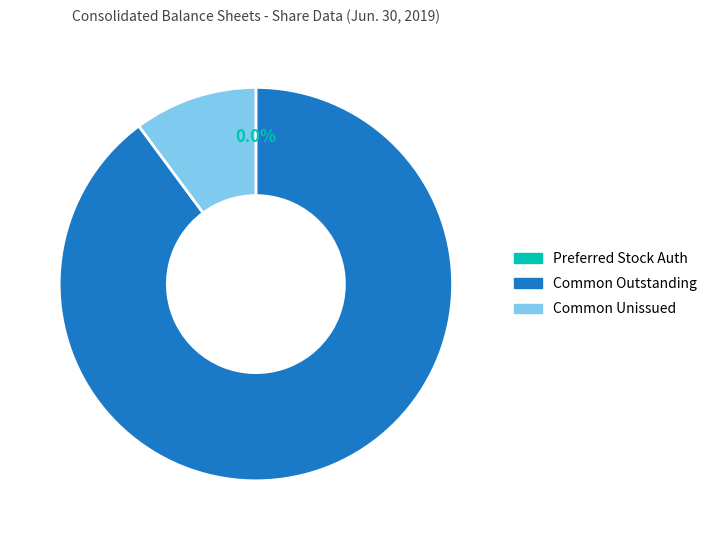

How many segments does this pie chart have?

3